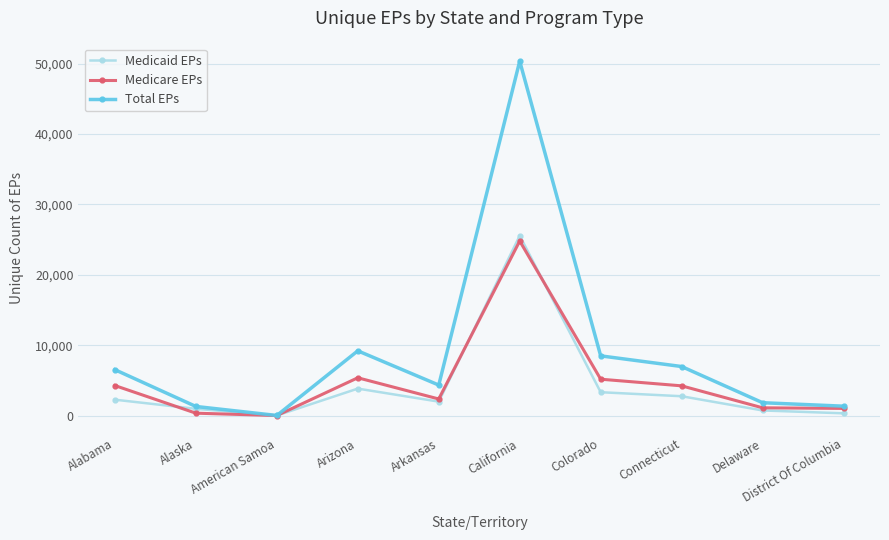

What is the label of the 8th point from the right?

American Samoa